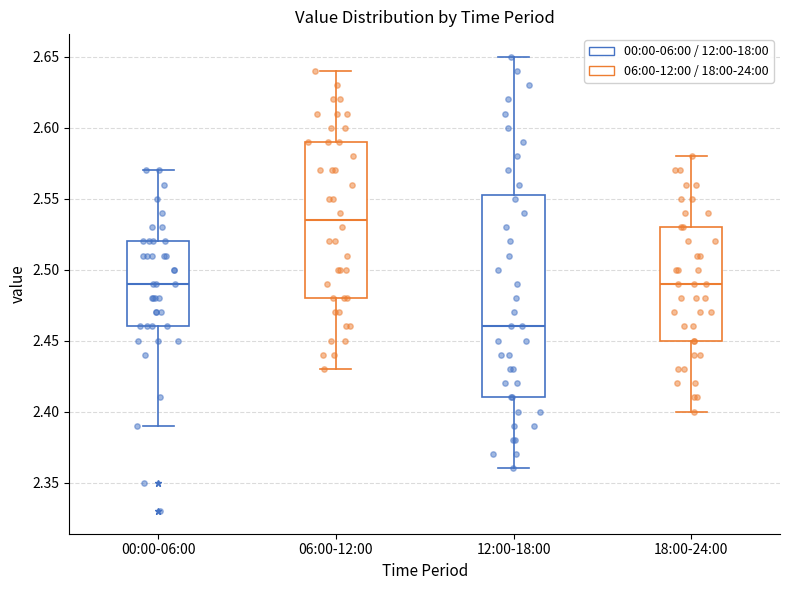

Comparing the boxes themselves (not the whiskers), which one is the tallest?

12:00-18:00